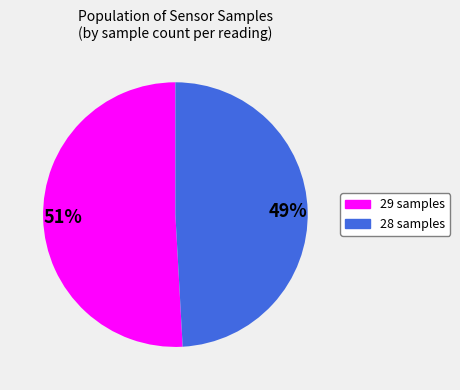

Which slice is the smallest?

28 samples